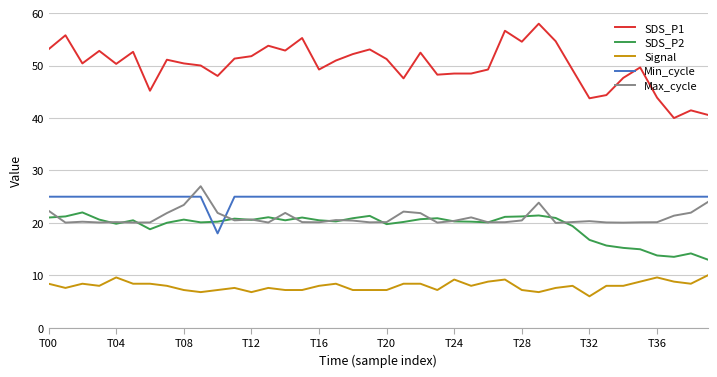

Which series has the largest total across all categories?

SDS_P1